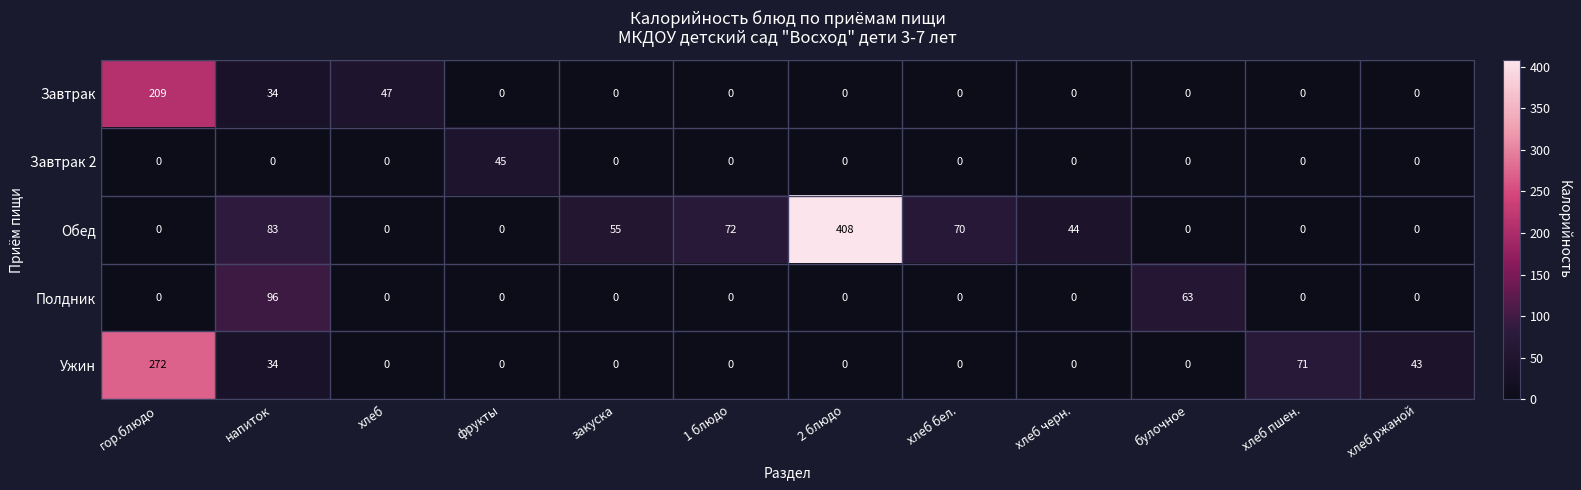

Which label corresponds to the largest value in the chart?

2 блюдо